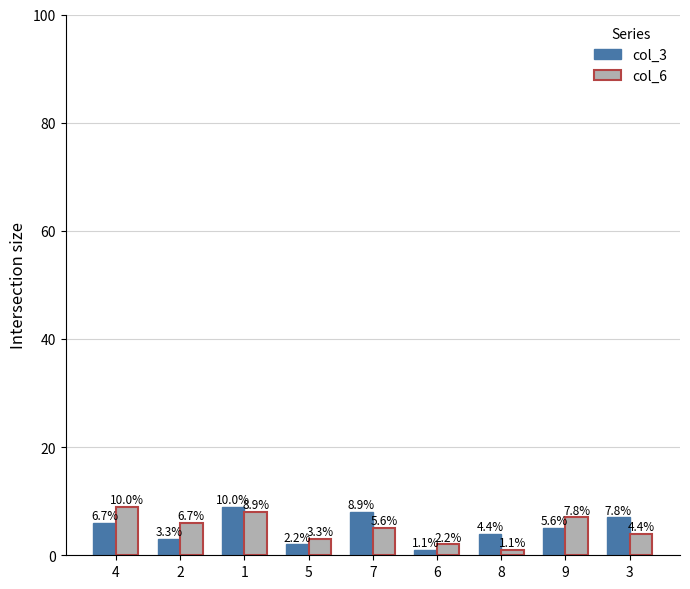

What is the maximum value shown in the chart?

9